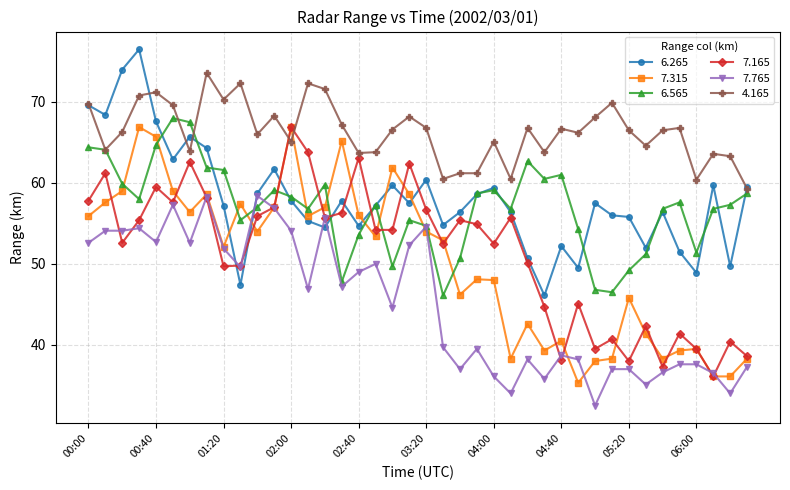

What is the smallest value displayed?

32.5